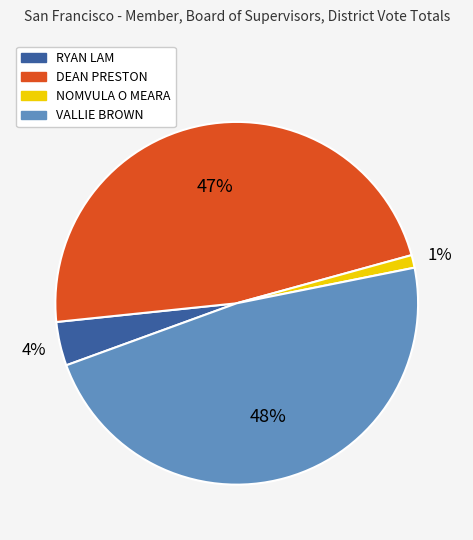

What is the smallest slice in the pie chart?

NOMVULA O MEARA